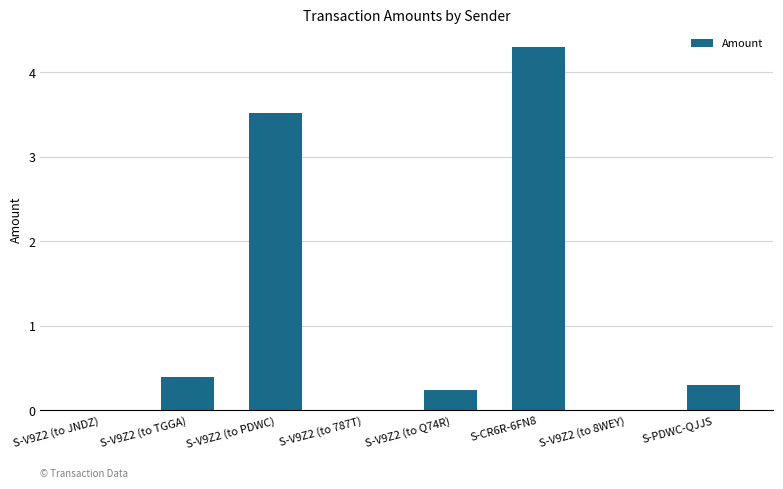

Are the bars grouped side by side (vs. stacked)?

No